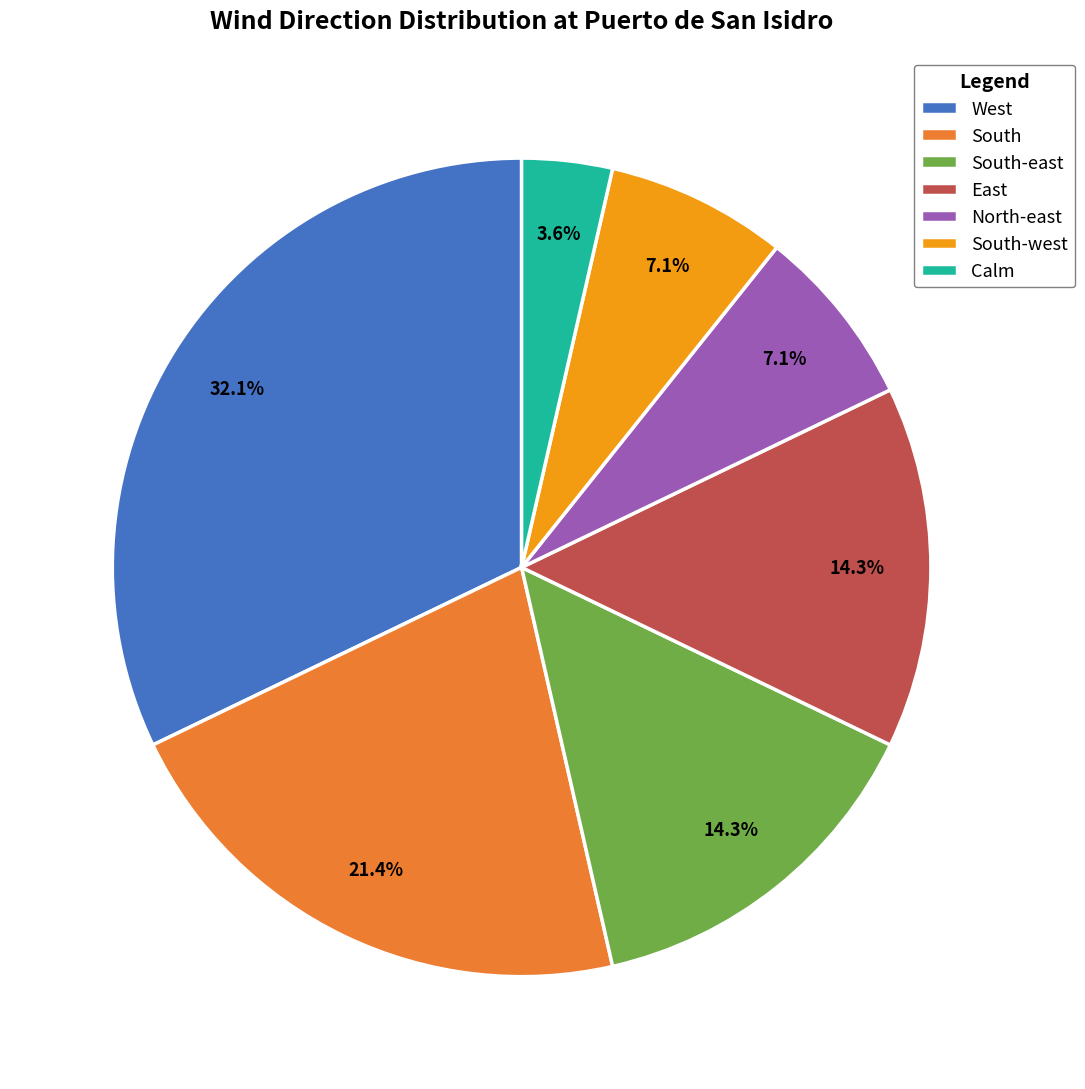

How many segments does this pie chart have?

7